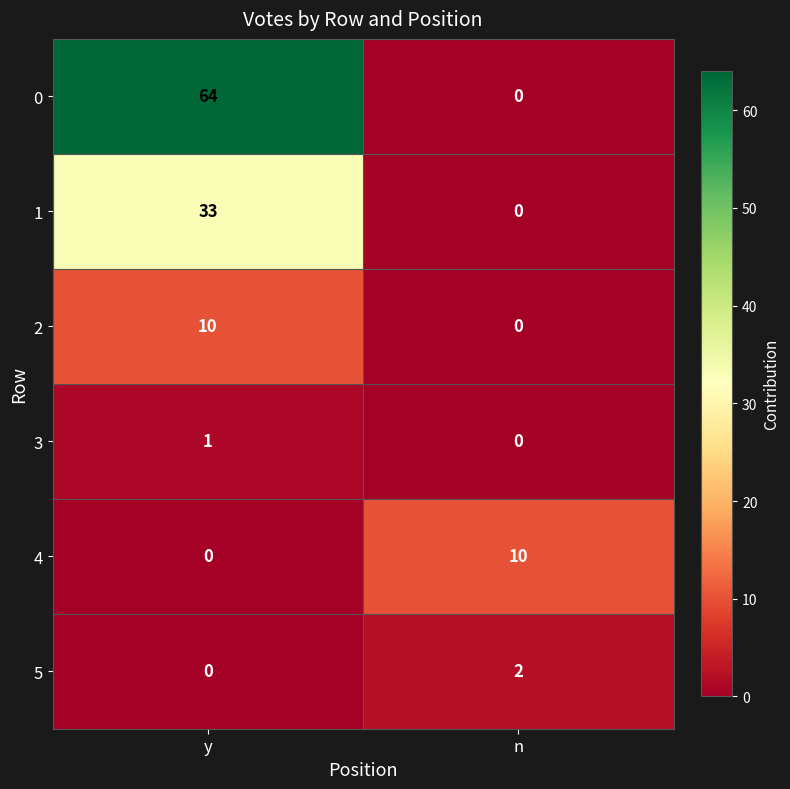

At how many categories does at least one series exceed 36?

1